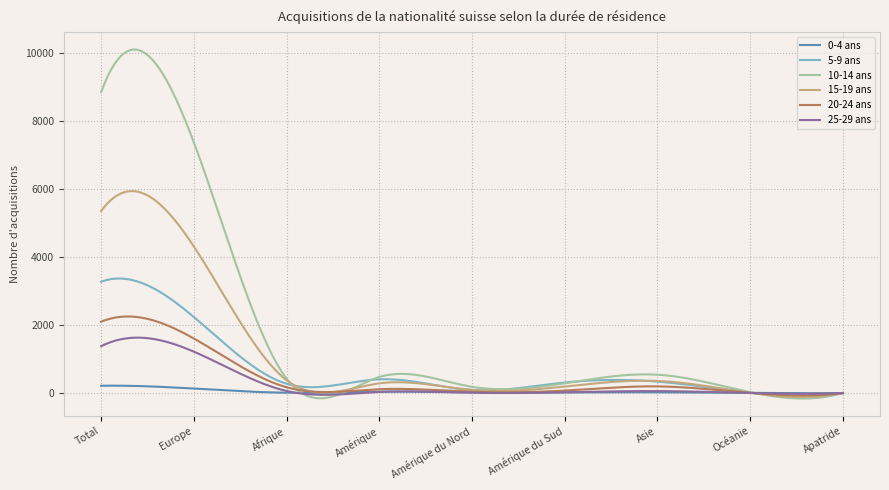

What are all the series names shown in the legend?

0-4 ans, 5-9 ans, 10-14 ans, 15-19 ans, 20-24 ans, 25-29 ans